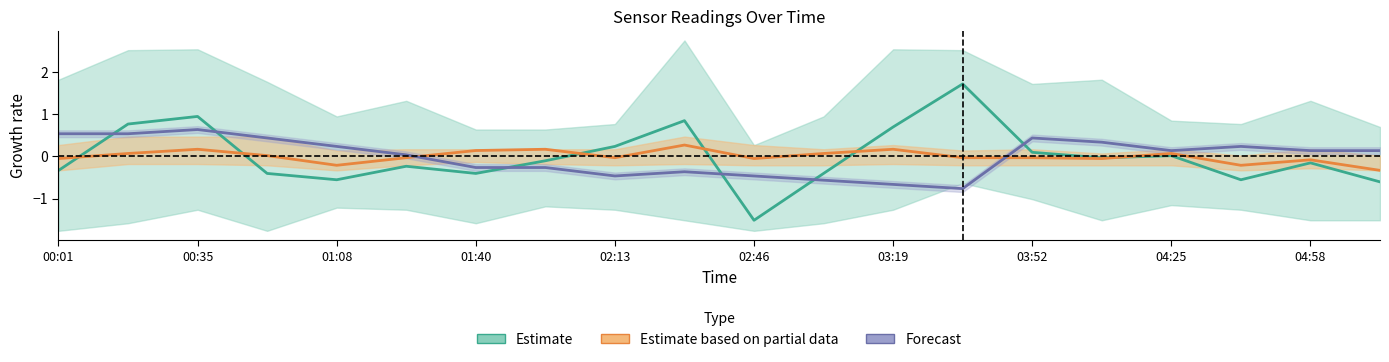

True or false: Forecast (Temp) has more than 0 points higher than both neighbors.

True